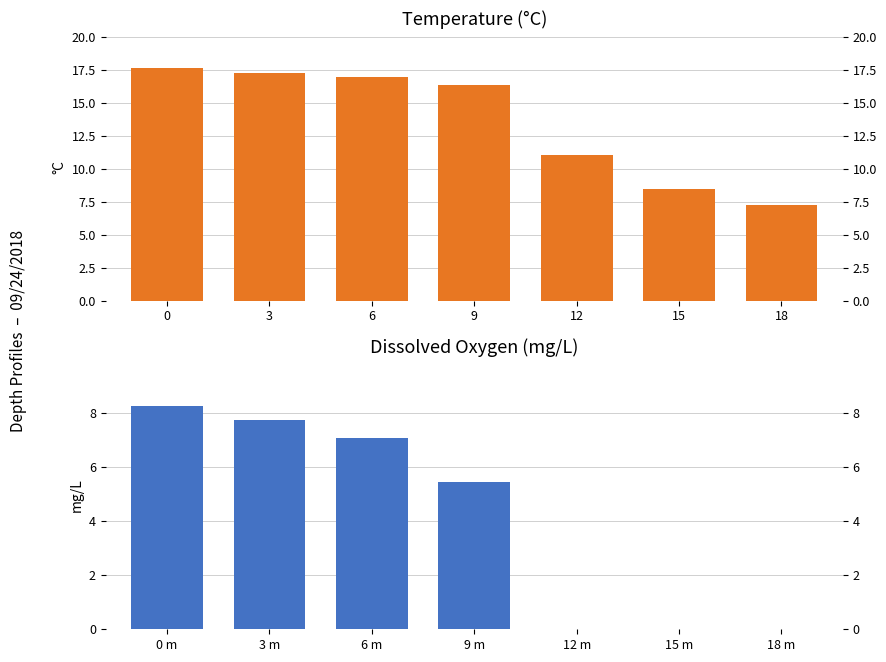

Which series has the largest total across all categories?

Temperature